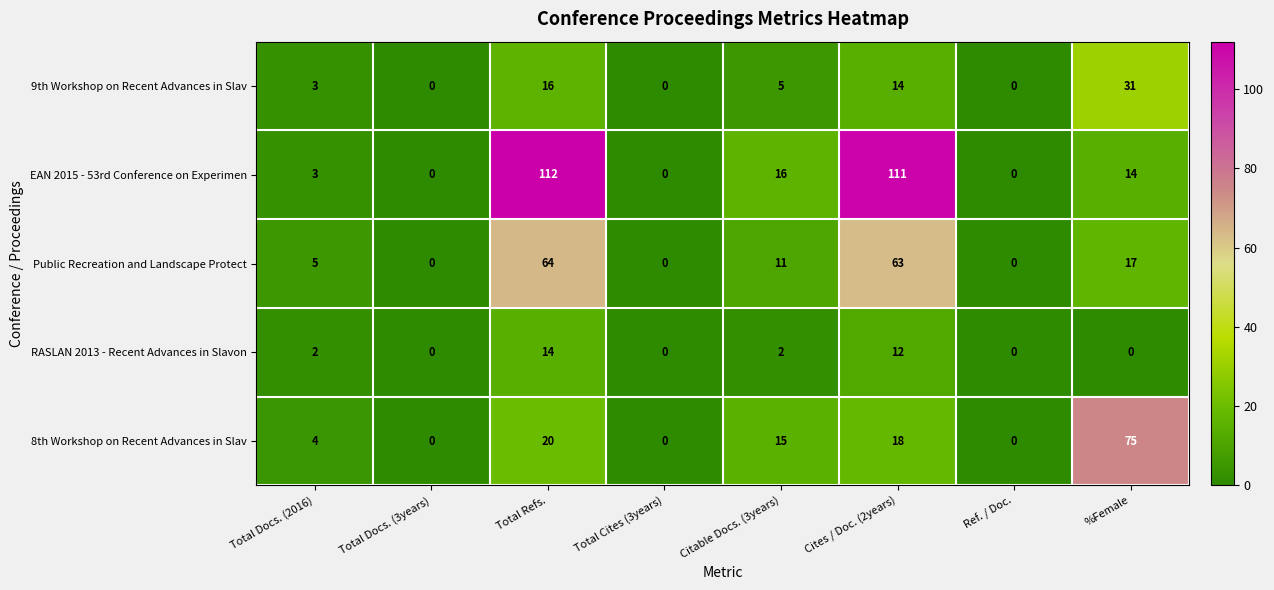

What is the average value of the 9th Workshop on Recent Advances in Slav series?

9